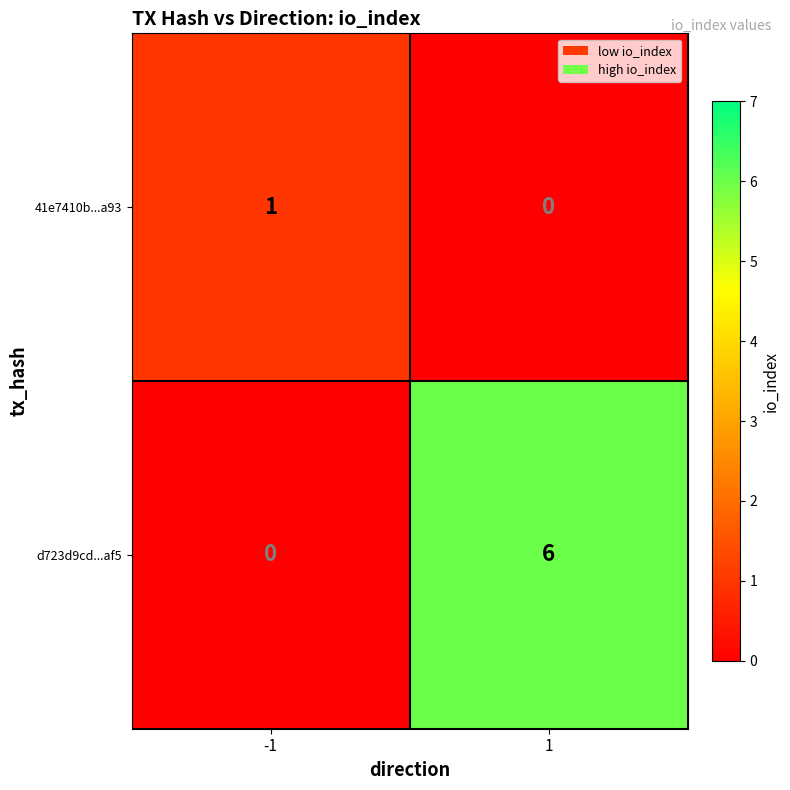

The d723d9cd...af5 series shows -4 at -1. True or false?

False